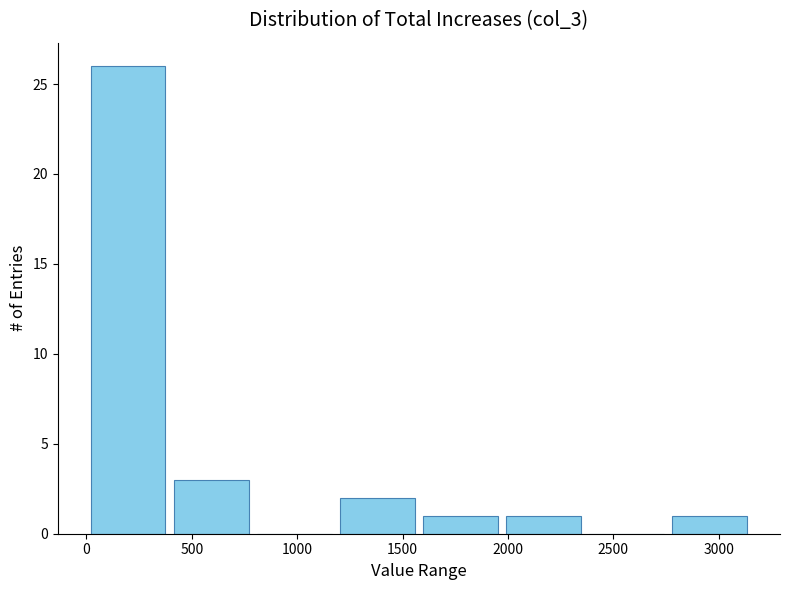

What is the height of the bar covering 2750 to 3150 on the x-axis? Neither the bar edges nor the heights are printed on the chart, so give them approximately, as read against the axes.

1